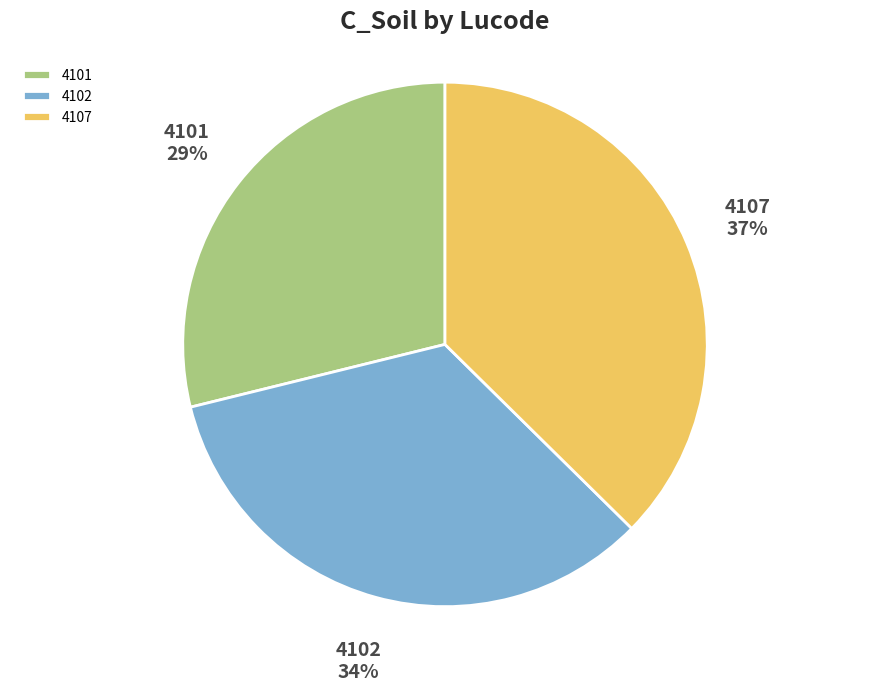

Rank the categories by value from highest to lowest.

4107, 4102, 4101